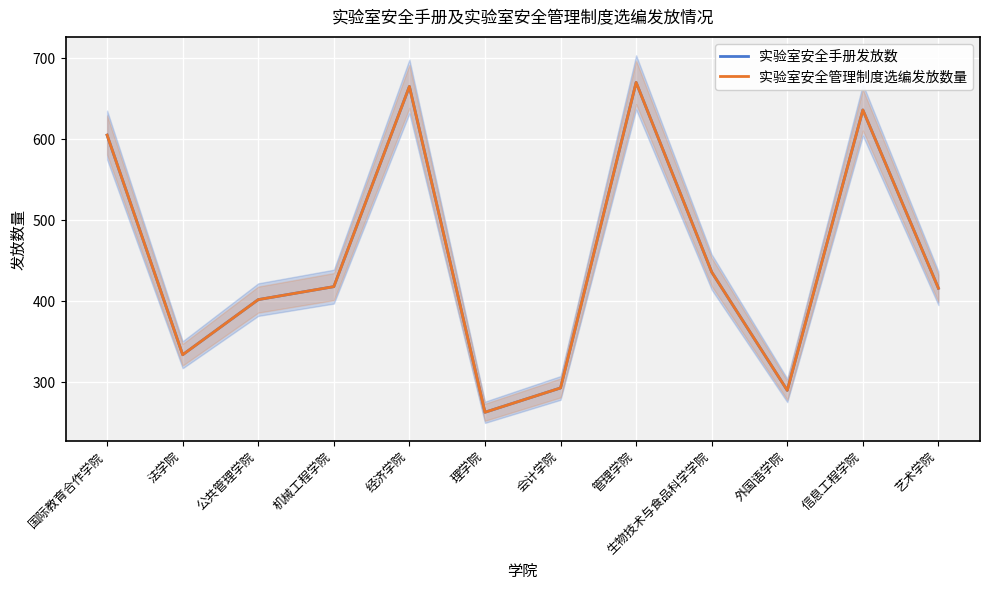

Reading right to left, transcribe all the data shown in this chart.

实验室安全手册发放数: 416	636	290	436	670	293	263	665	418	402	334	605
实验室安全管理制度选编发放数量: 416	636	290	436	670	293	263	665	418	402	334	605